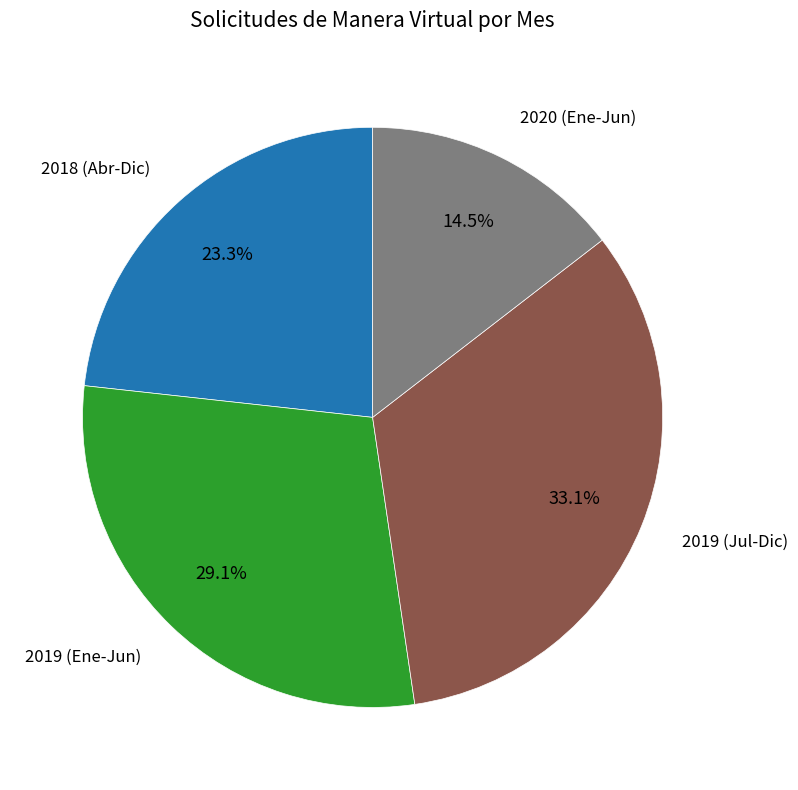

What portion of the pie excludes 2019 (Jul-Dic)?

66.9%